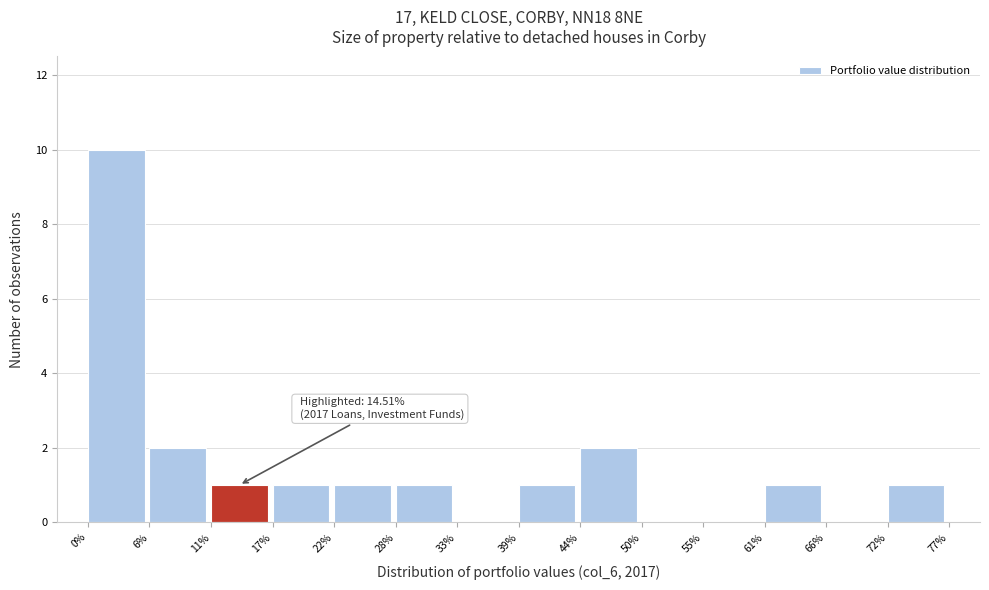

Over which range of the x-axis is the bar tallest?

0% to 6%